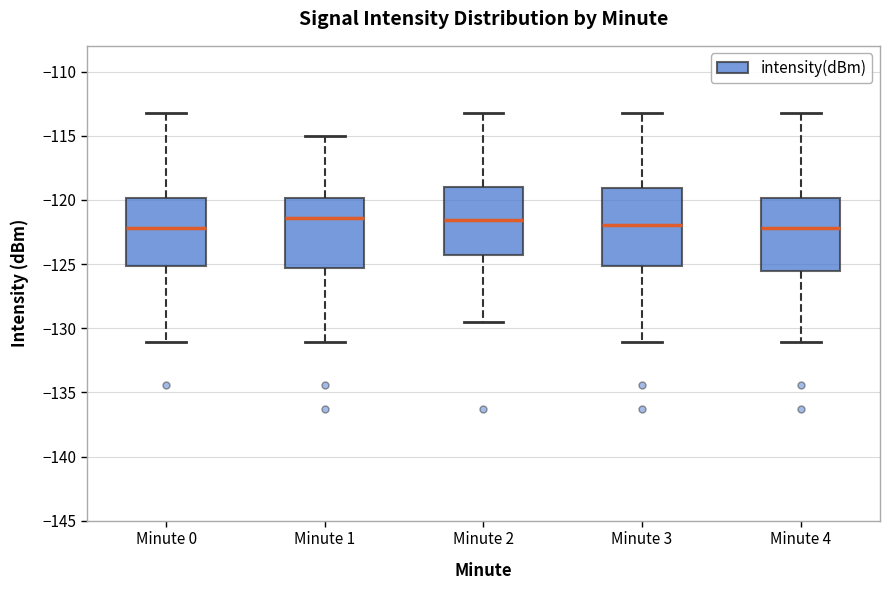

Reading left to right, transcribe this box plot: for each box, give where its median line is, the range the box spans, and where its two whiskers end, as read against the y-axis. The values are not printed on the chart, so give them approximately, as read against the axis.

Minute 0: median -122.0, box -125.0 to -120.0, whiskers -131.0 to -113.0
Minute 1: median -121.5, box -125.5 to -120.0, whiskers -131.0 to -115.0
Minute 2: median -121.5, box -124.5 to -119.0, whiskers -129.5 to -113.0
Minute 3: median -122.0, box -125.0 to -119.0, whiskers -131.0 to -113.0
Minute 4: median -122.0, box -125.5 to -120.0, whiskers -131.0 to -113.0